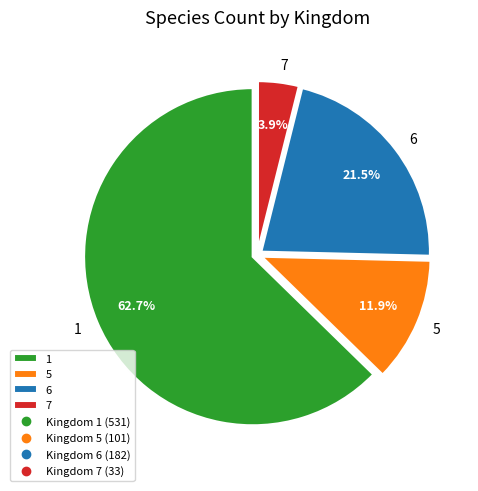

What is the ratio of the value at 1 to the value at 6?

2.9